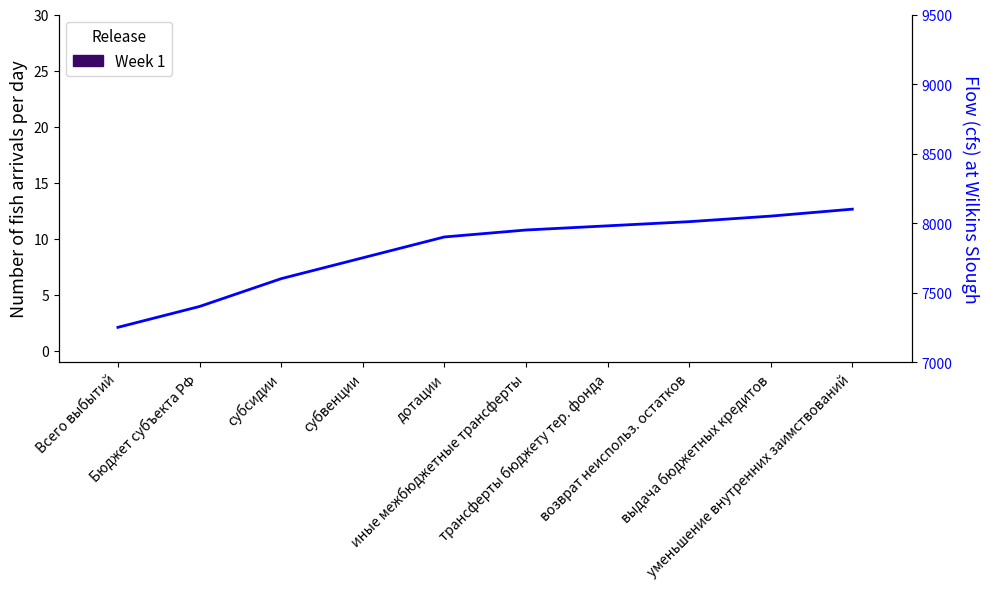

Reading right to left, what are all the values shown in this chart?

Week 1: уменьшение внутренних заимствований=0	выдача бюджетных кредитов=0	возврат неиспольз. остатков=0	трансферты бюджету тер. фонда=0	иные межбюджетные трансферты=0	дотации=0	субвенции=0	субсидии=0	Бюджет субъекта РФ=0	Всего выбытий=0
Flow: уменьшение внутренних заимствований=8100	выдача бюджетных кредитов=8050	возврат неиспольз. остатков=8010	трансферты бюджету тер. фонда=7980	иные межбюджетные трансферты=7950	дотации=7900	субвенции=7750	субсидии=7600	Бюджет субъекта РФ=7400	Всего выбытий=7250